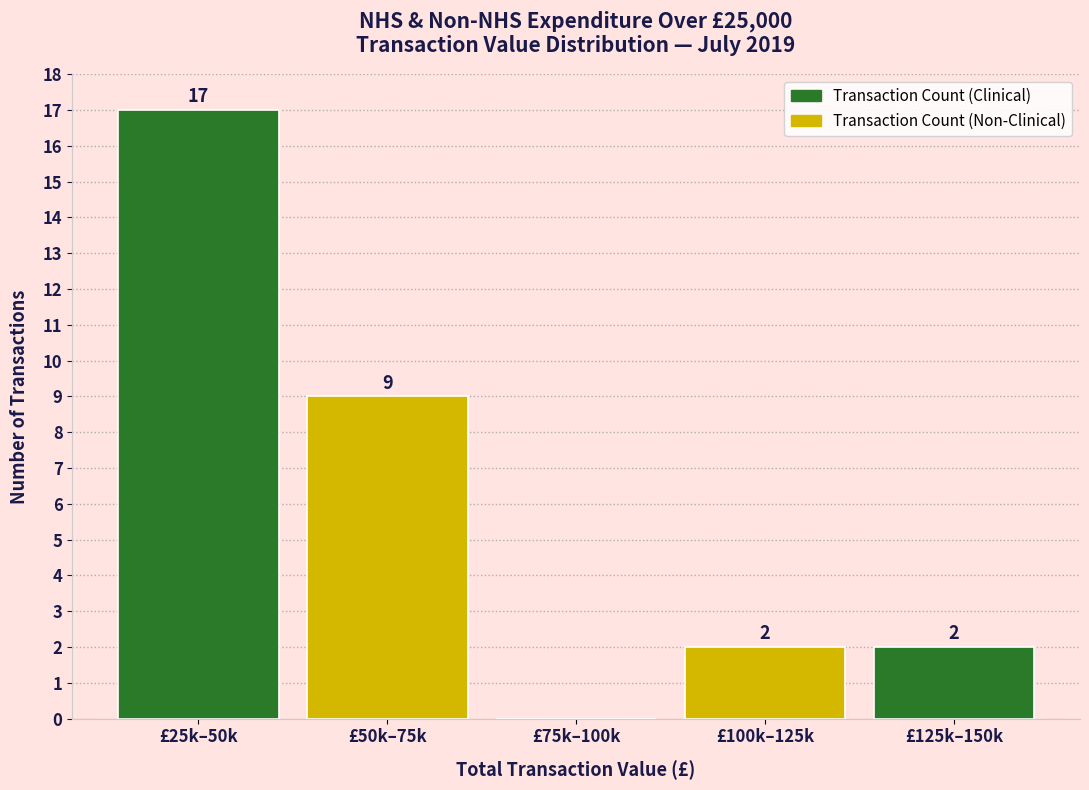

Reading left to right, transcribe all the data shown in this chart.

£25k–50k=17	£50k–75k=9	£75k–100k=0	£100k–125k=2	£125k–150k=2